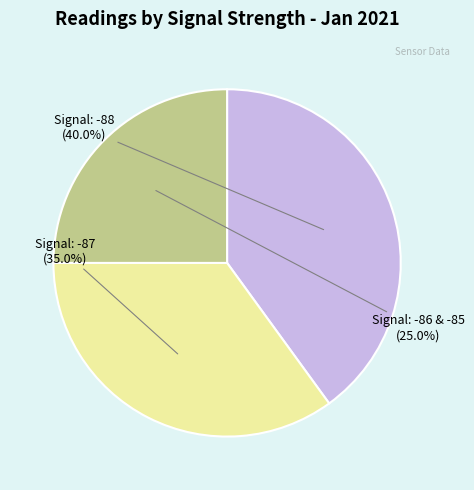

Is there a majority slice in this chart?

No